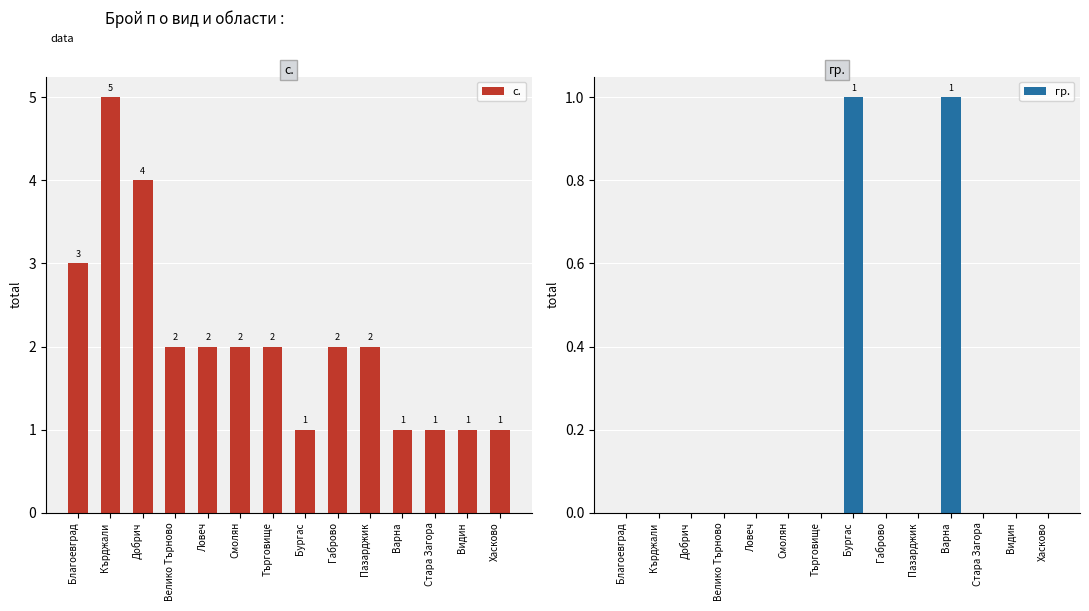

The с. series shows 1 at Стара Загора. True or false?

True